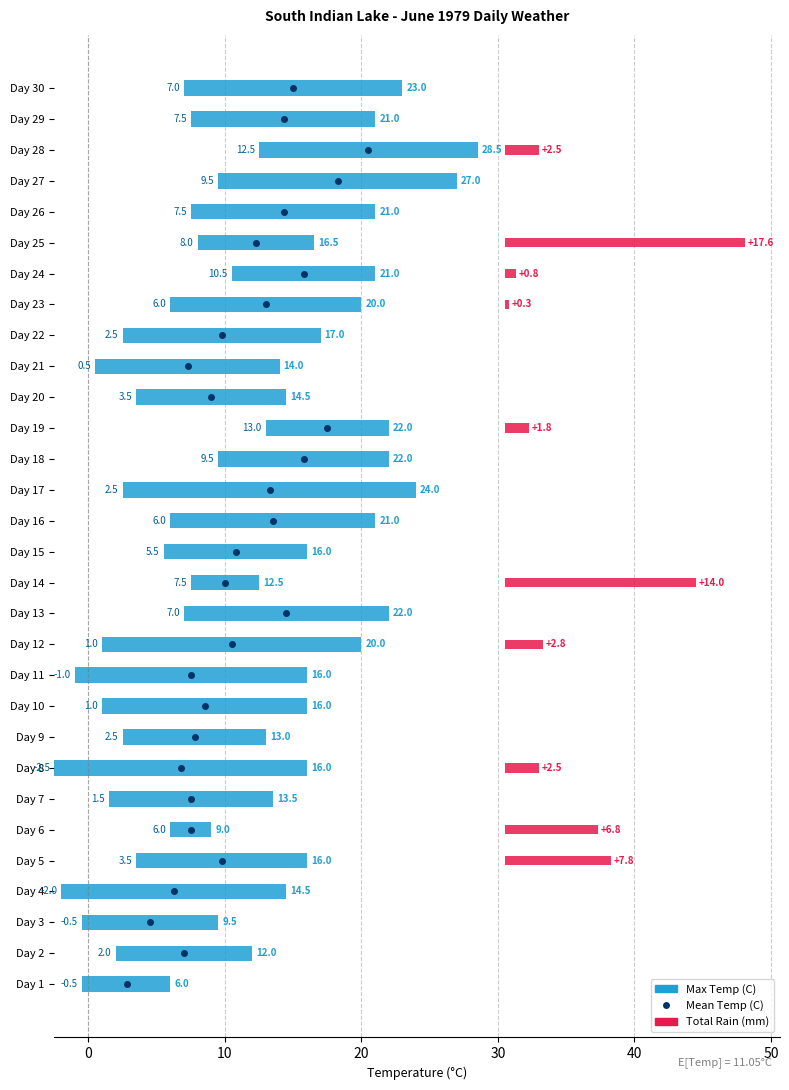

What is the difference between the maximum and minimum values in the Max Temp (C) series?

22.5